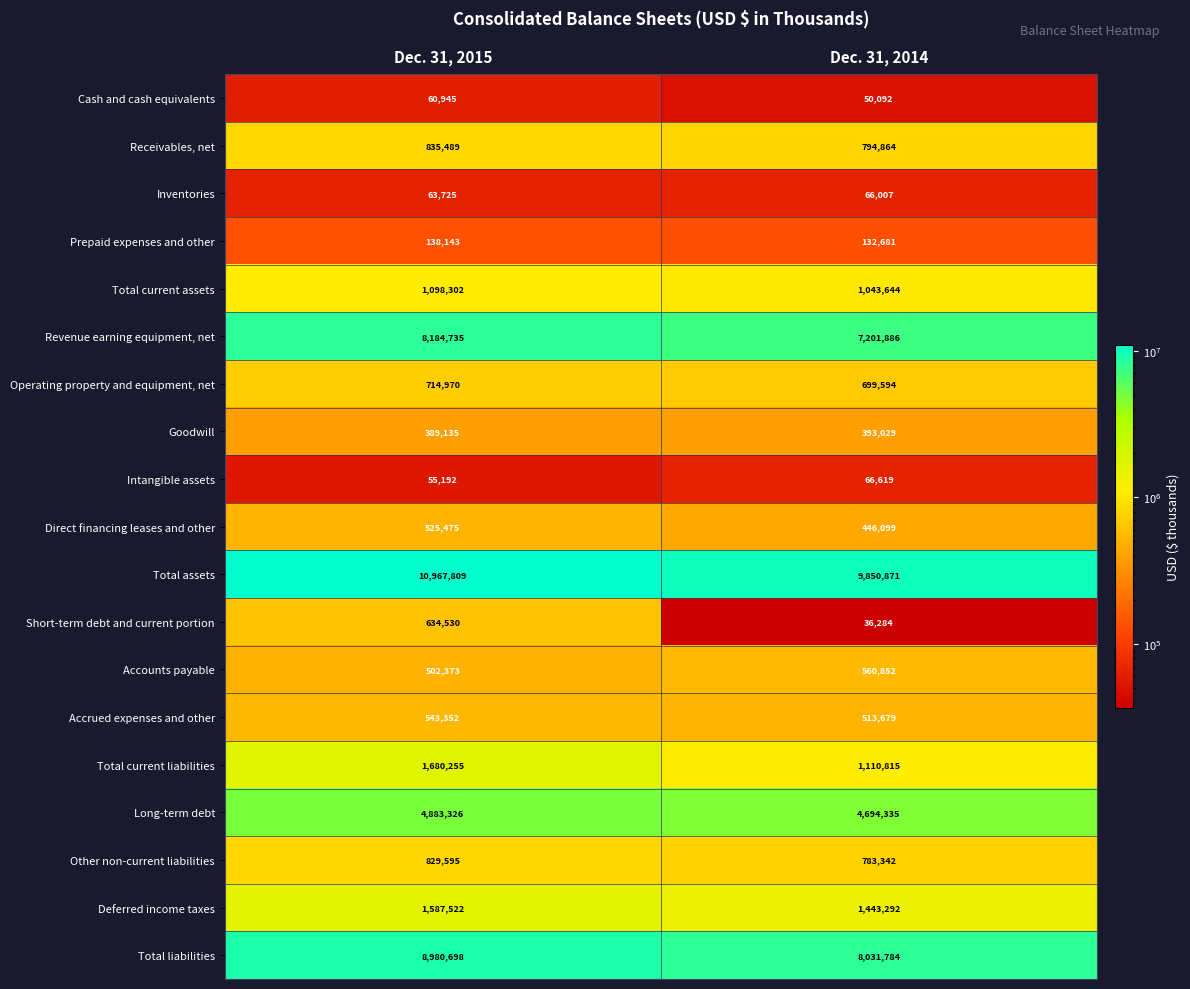

What is the spread (max minus min) of values at Dec. 31, 2014?

9814587